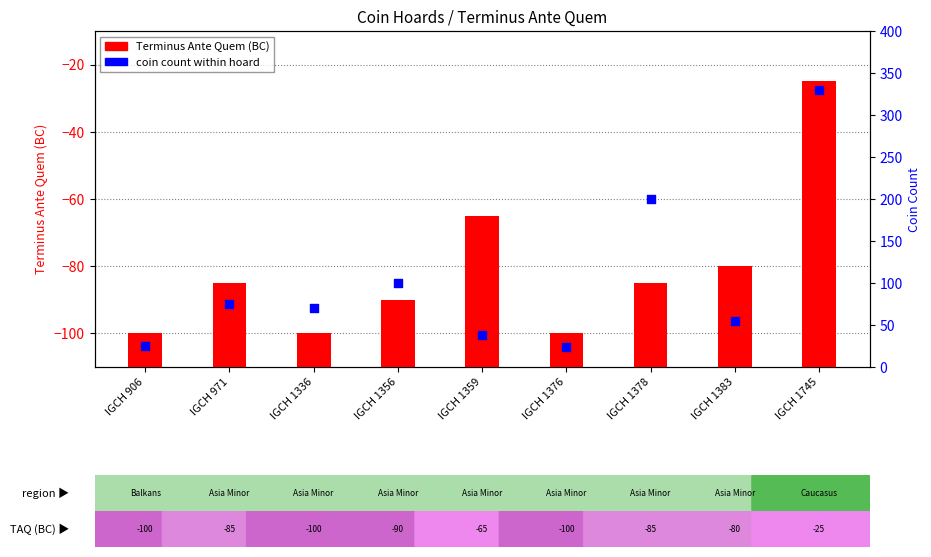

What is the change in value from IGCH 1376 to IGCH 1383?

+31